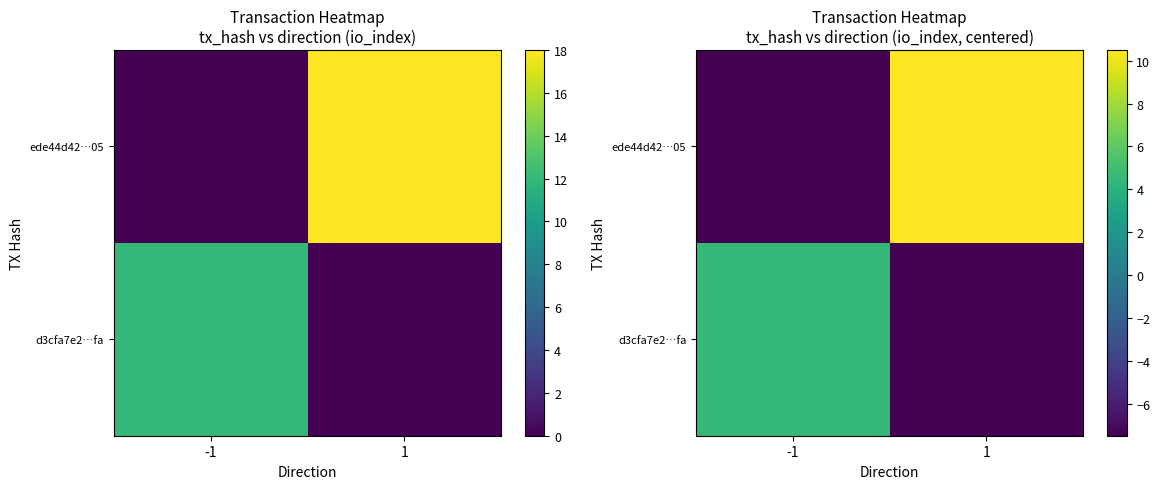

What is the highest value of the ede44d42…05 series?

10.5